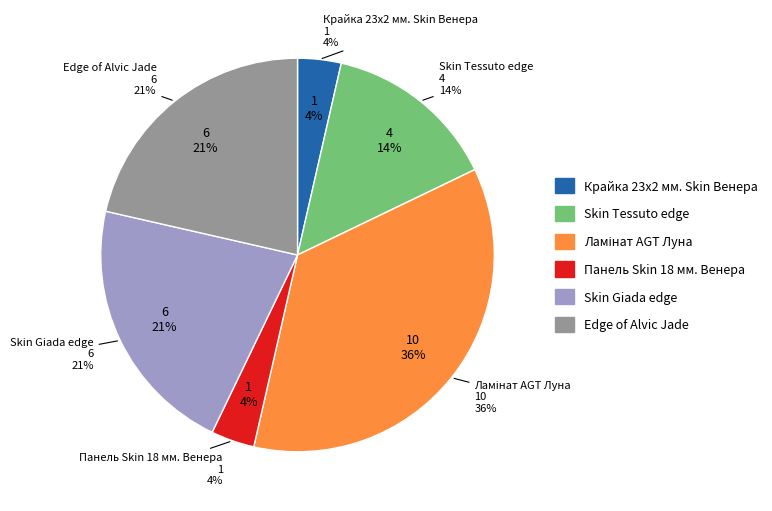

Does Skin Tessuto edge represent more than half of the total?

No